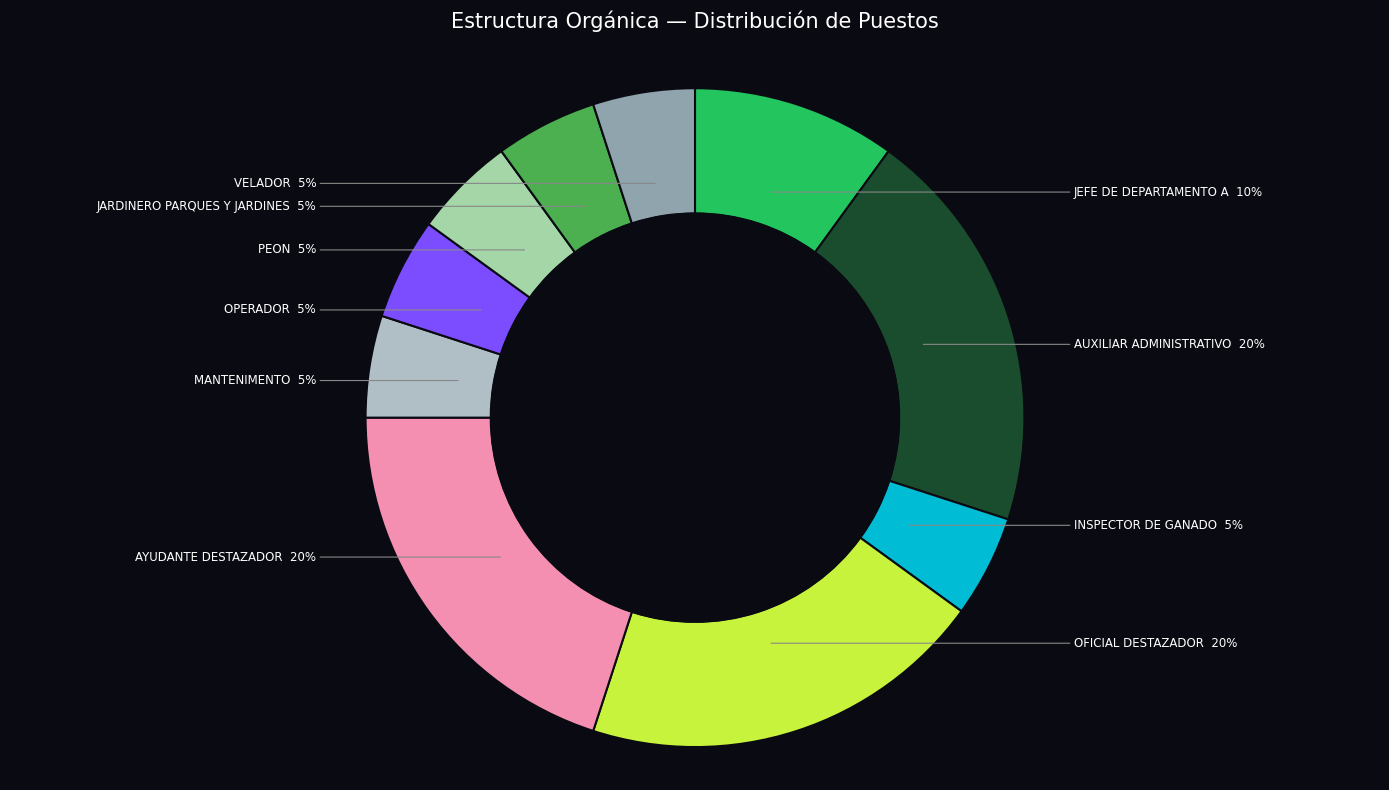

What percentage is the INSPECTOR DE GANADO slice, to the nearest percent?

5%